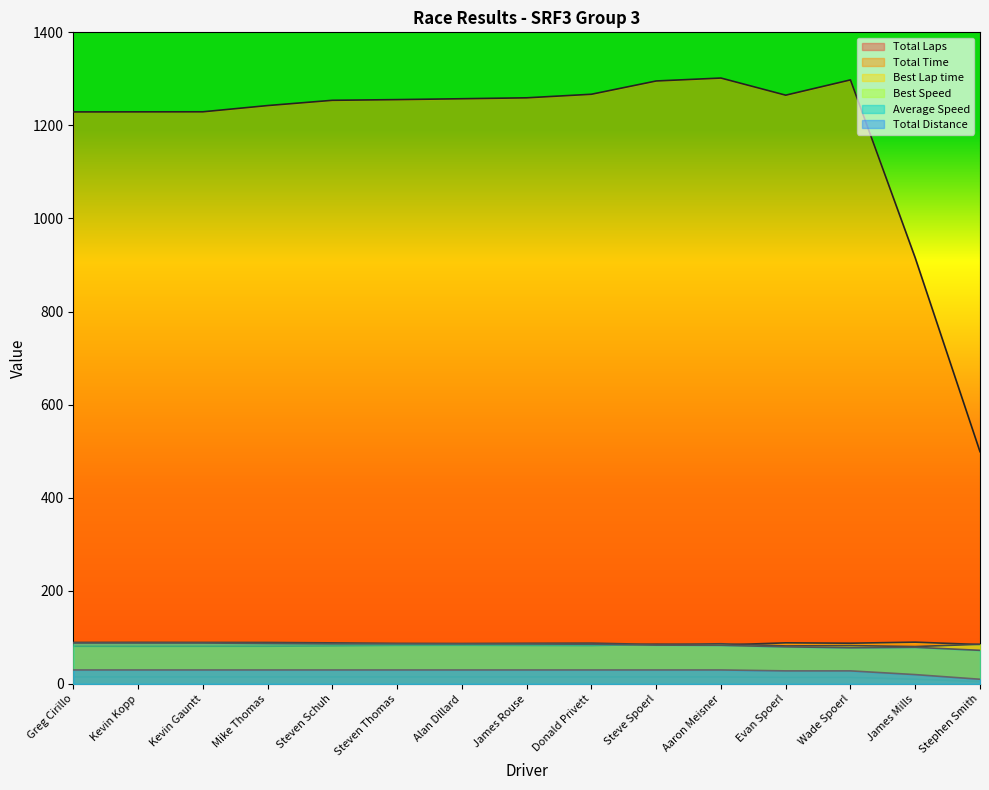

True or false: Best Speed and Total Laps cross at least once.

False